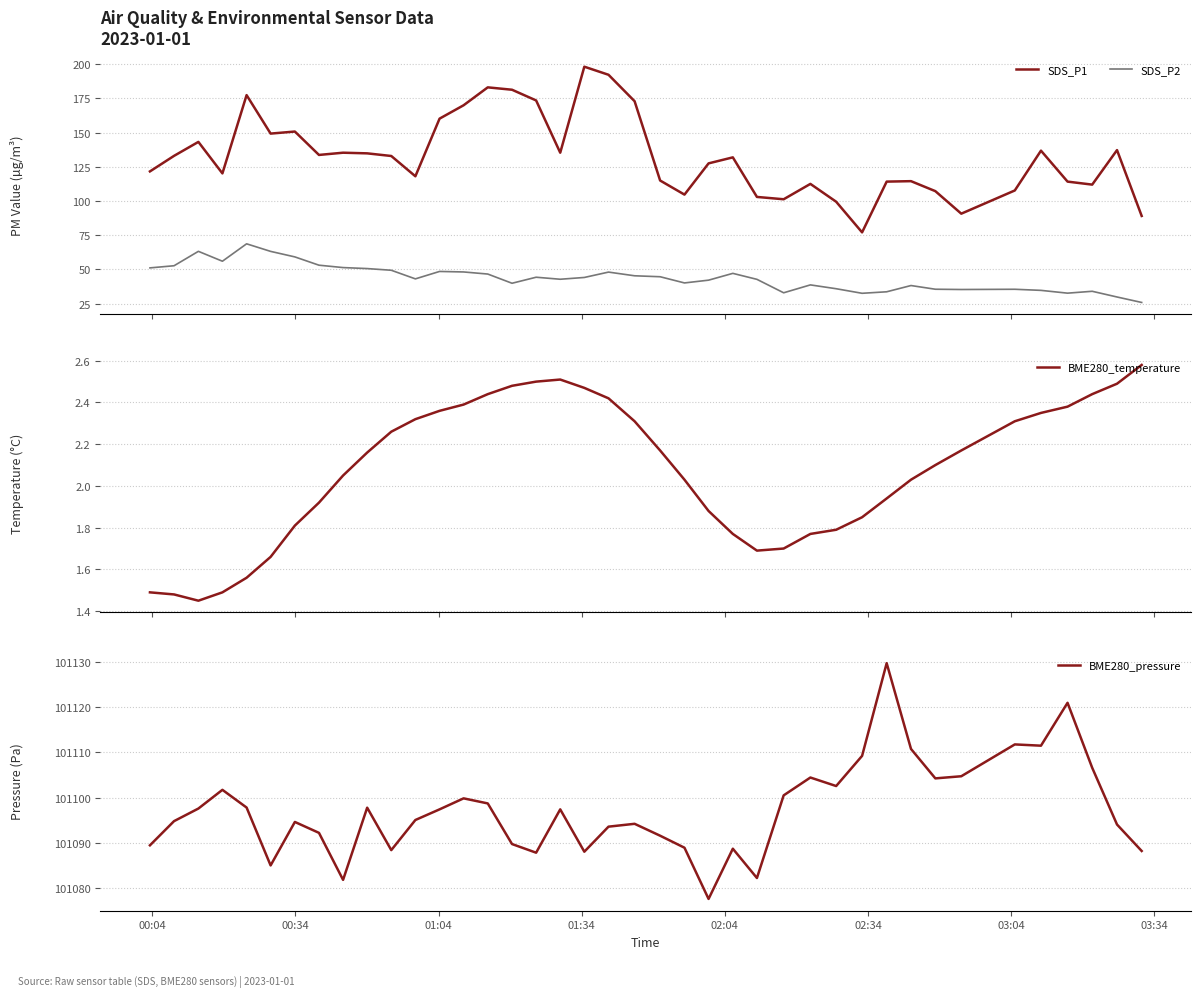

What is the maximum value for SDS_P1?

198.2